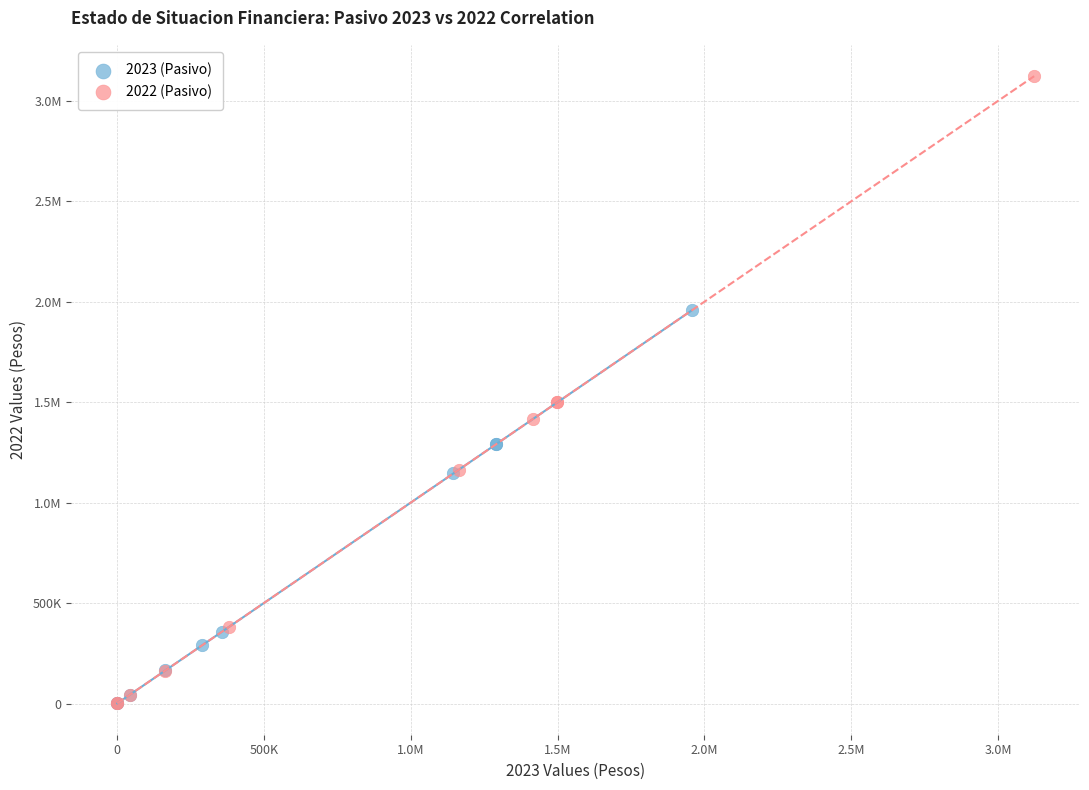

What are all the series names shown in the legend?

2023 (Pasivo), 2022 (Pasivo)